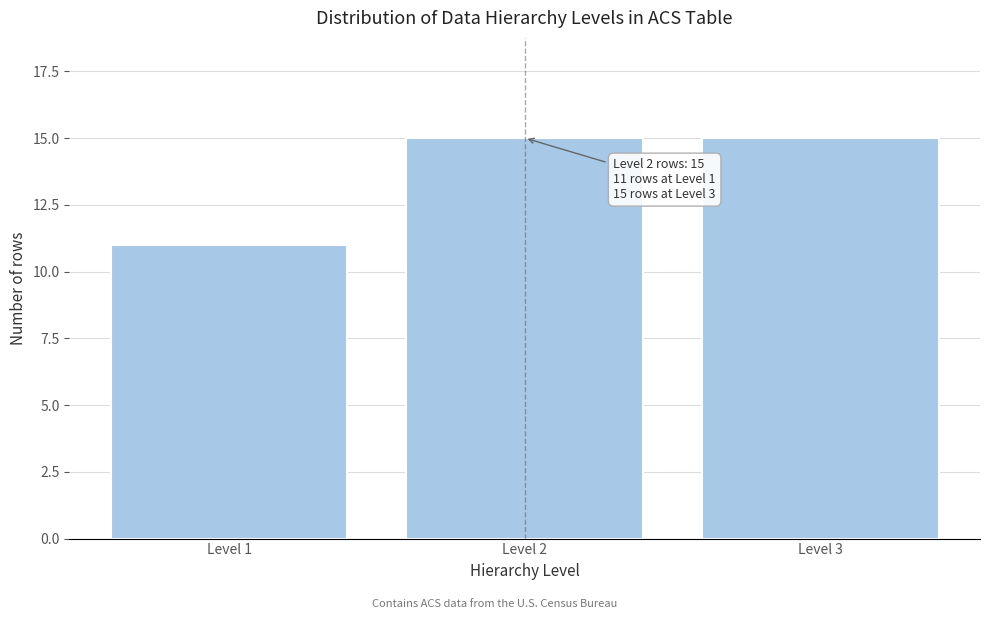

Reading right to left, transcribe all the data shown in this chart.

15	15	11